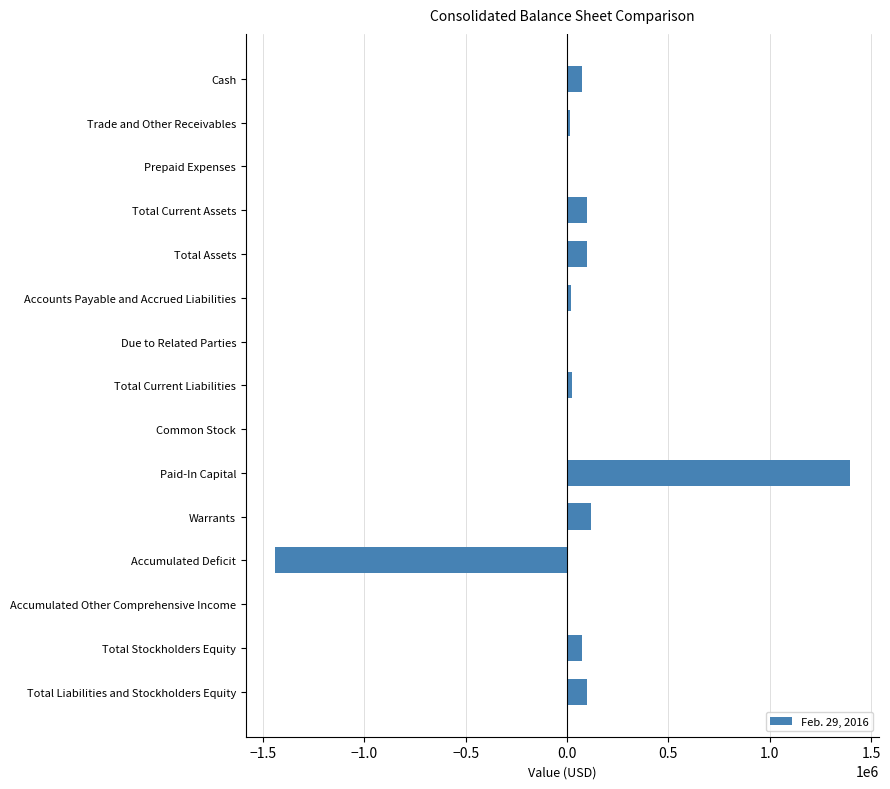

What is the sum of all values?

581898